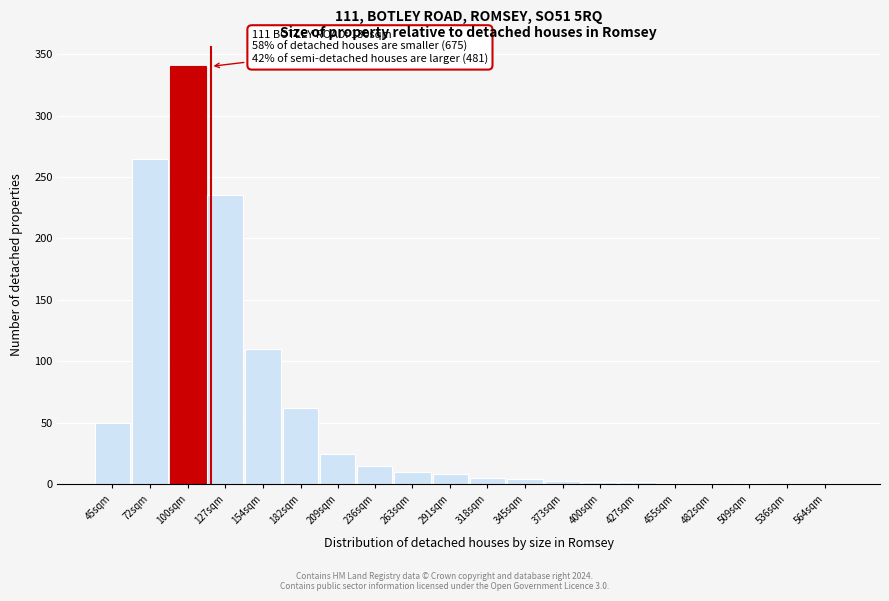

At which label is the value closest to 170?

154sqm